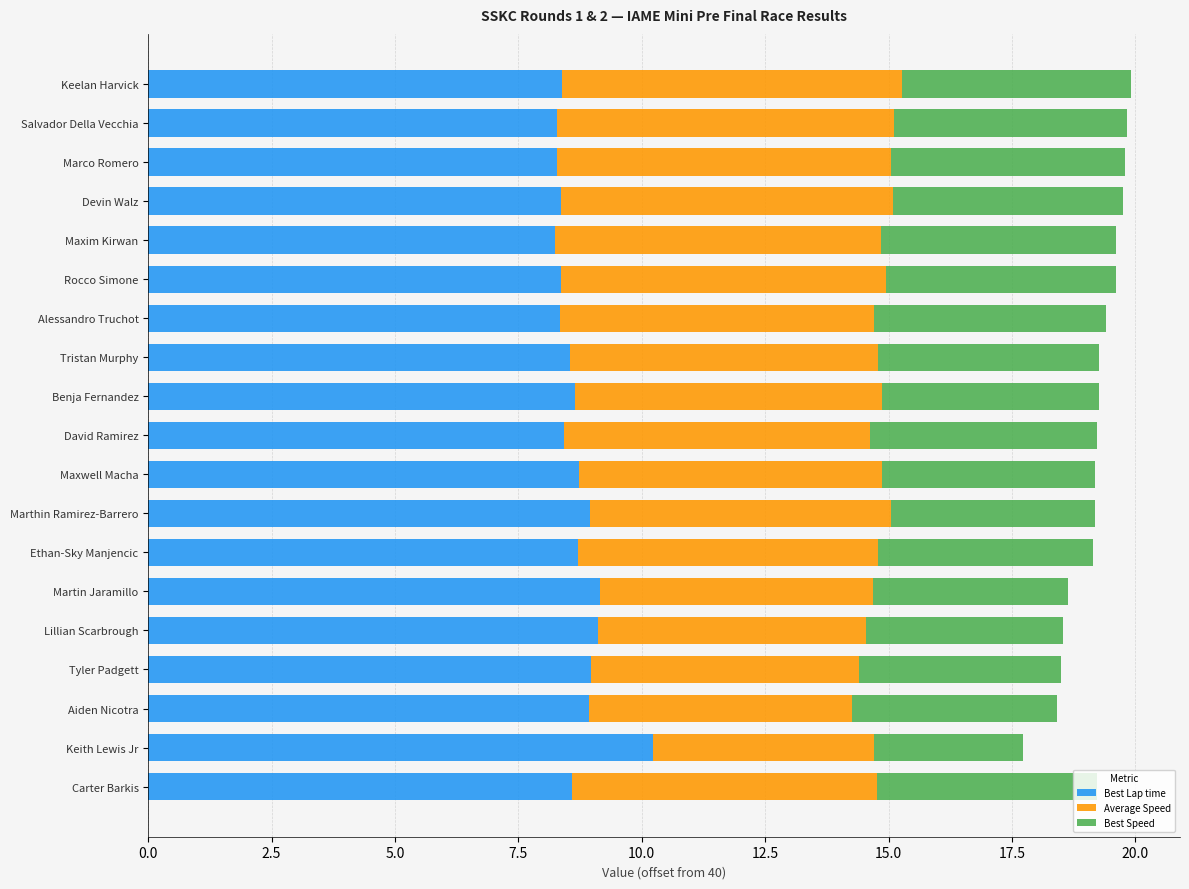

What is the lowest value of the Best Lap time series?

8.2